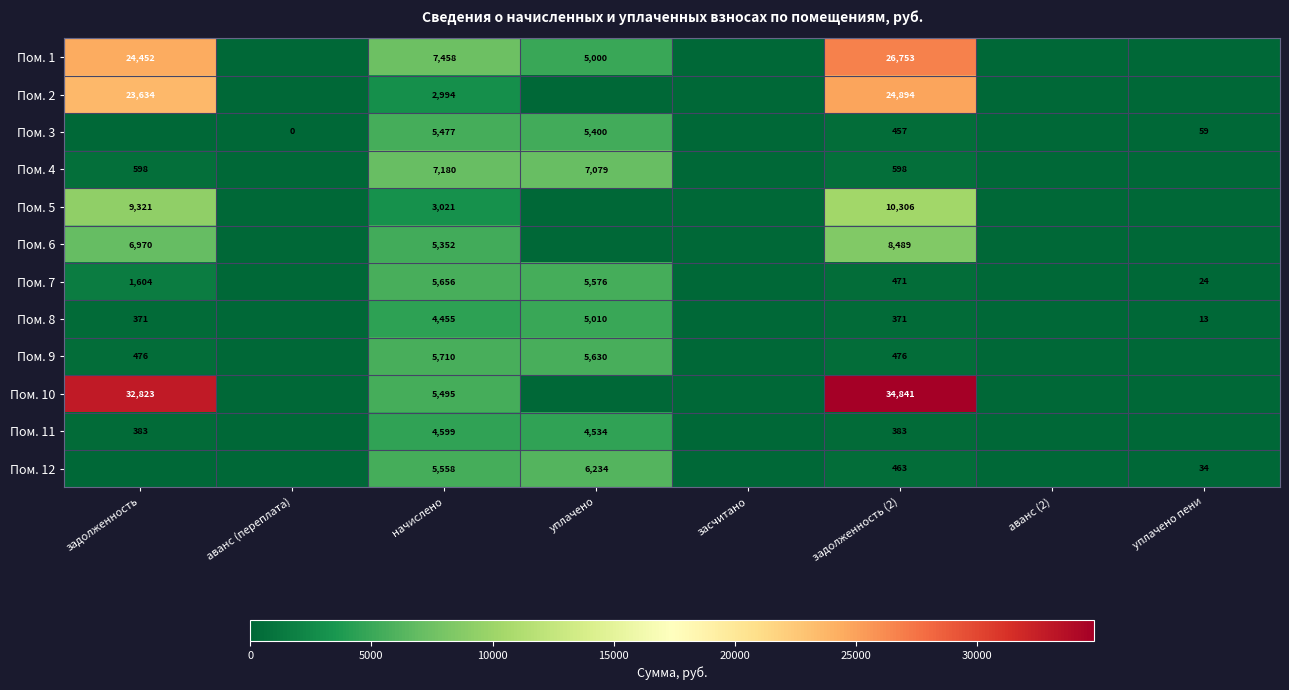

What is the spread (max minus min) of values at задолженность (2)?

34470